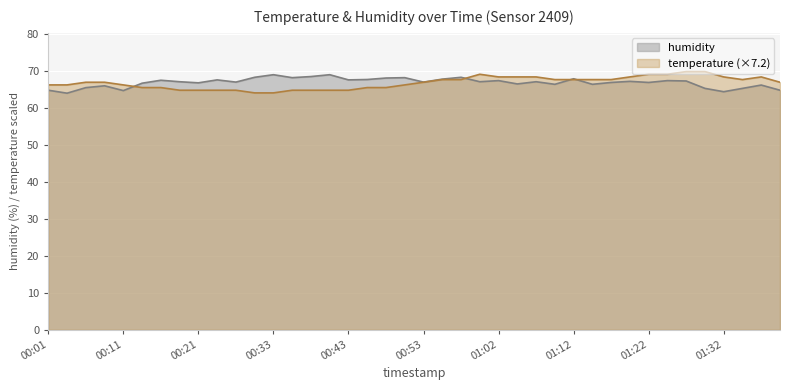

Rank the categories by humidity value from lowest to highest.

00:04, 01:32, 00:11, 00:01, 01:39, 01:29, 01:34, 00:06, 00:09, 01:37, 01:10, 01:15, 01:05, 00:13, 00:21, 01:17, 01:22, 00:28, 00:53, 00:18, 01:00, 01:07, 01:19, 01:27, 01:02, 01:24, 00:16, 00:26, 00:43, 00:45, 00:55, 01:12, 00:48, 00:35, 00:50, 00:31, 00:57, 00:38, 00:33, 00:40